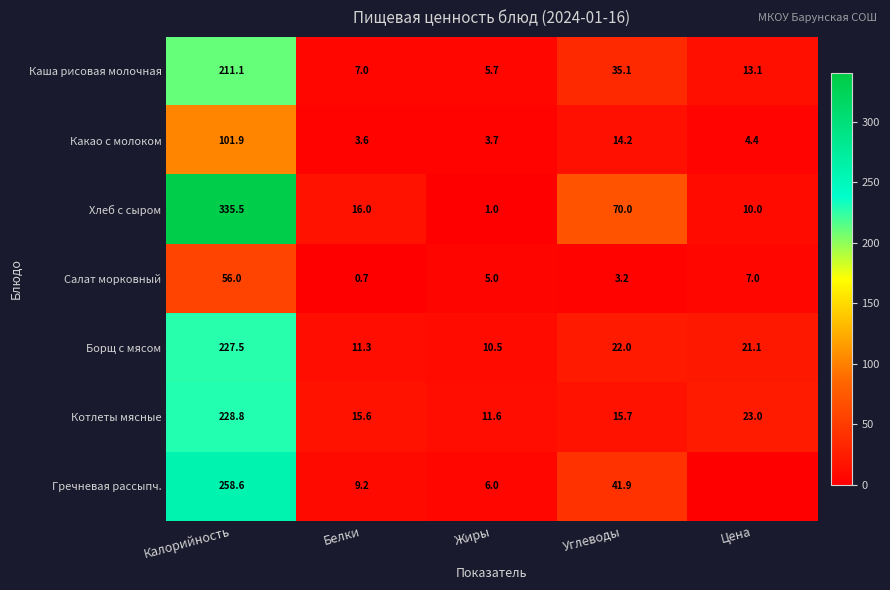

True or false: Котлеты мясные has a value of 15.7 at Углеводы.

True